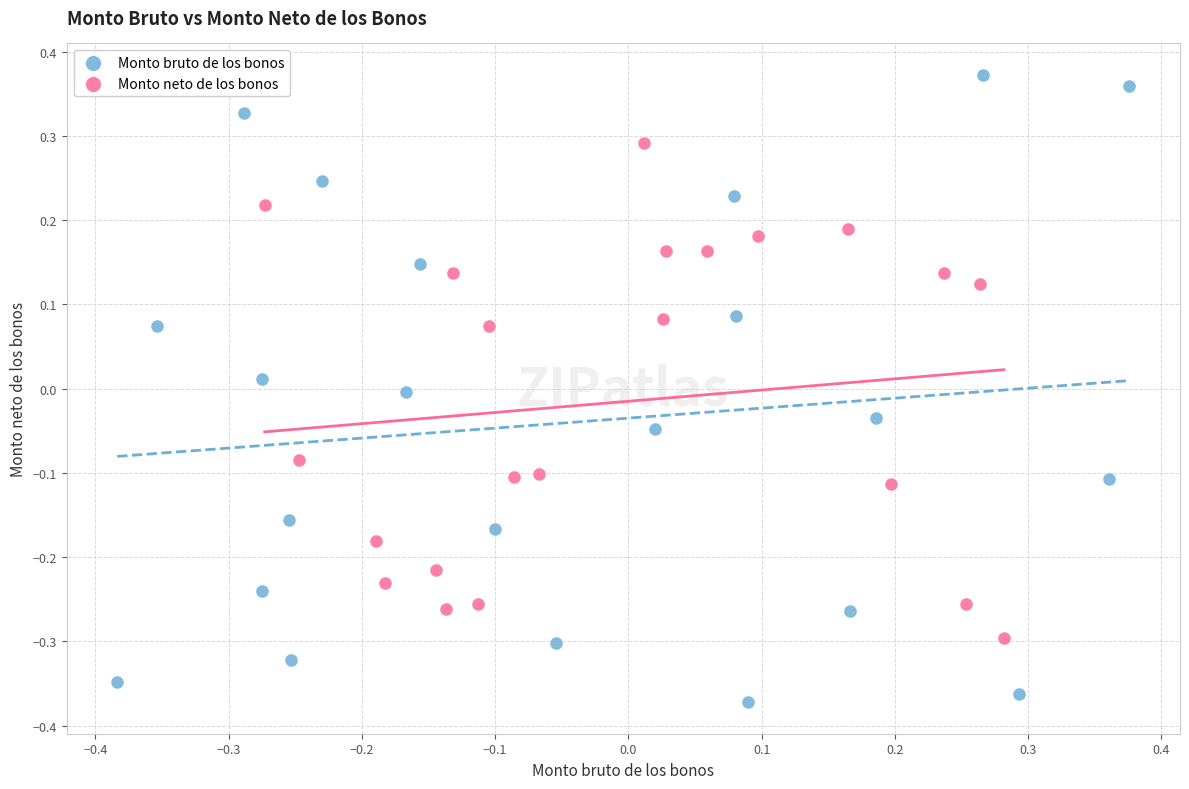

Which series reaches the maximum Y coordinate?

Monto bruto de los bonos